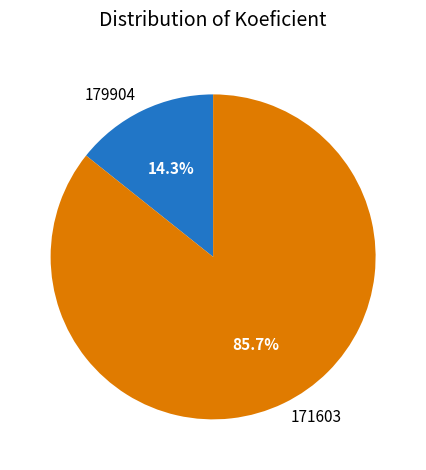

True or false: 179904 accounts for 14% of the total.

True